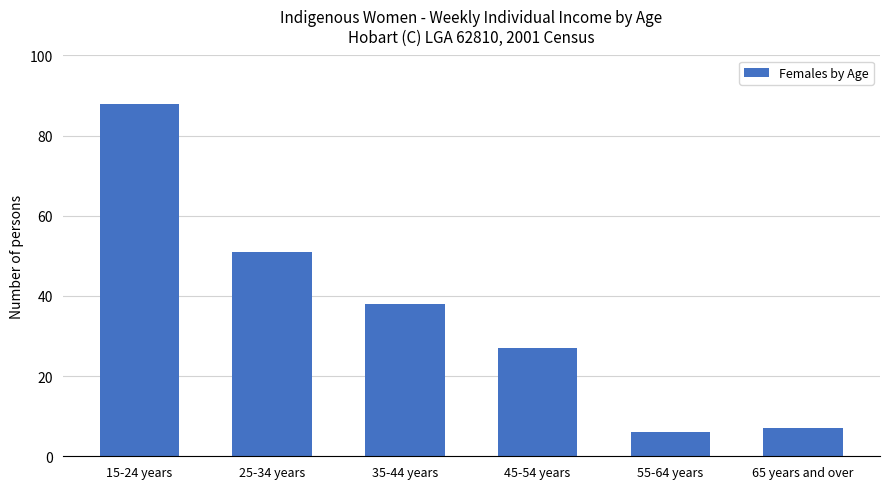

List the labels in order of value, smallest first.

55-64 years, 65 years and over, 45-54 years, 35-44 years, 25-34 years, 15-24 years